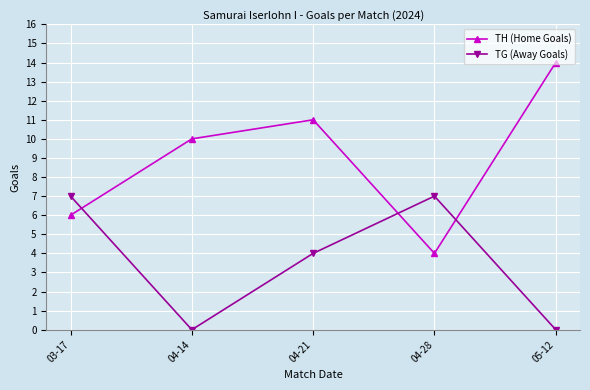

What is the label of the 1st point from the right?

05-12